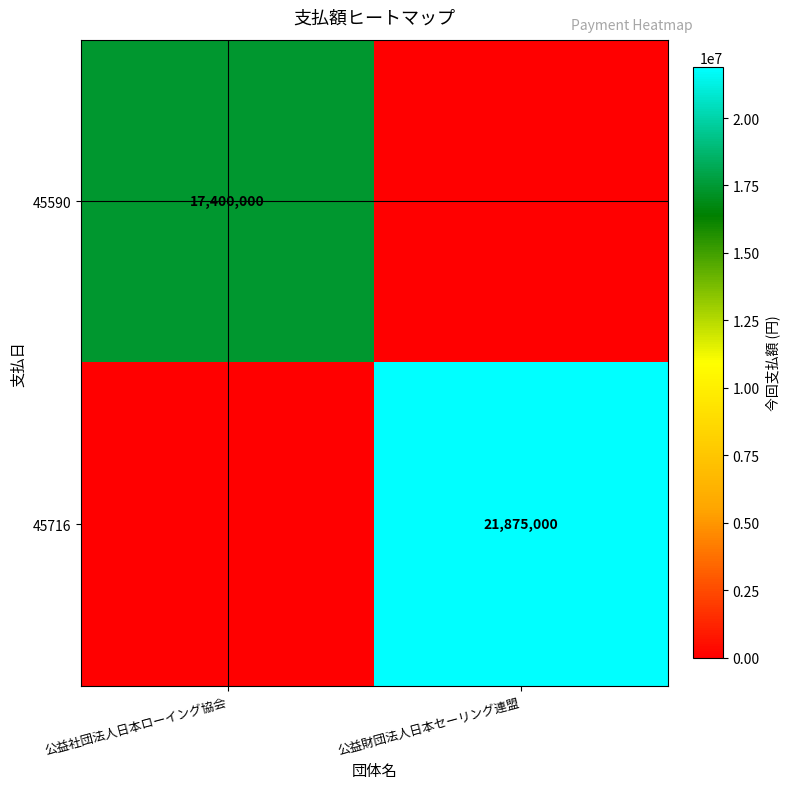

Is it true that 45716 equals 6529237 at 公益財団法人日本セーリング連盟?

False